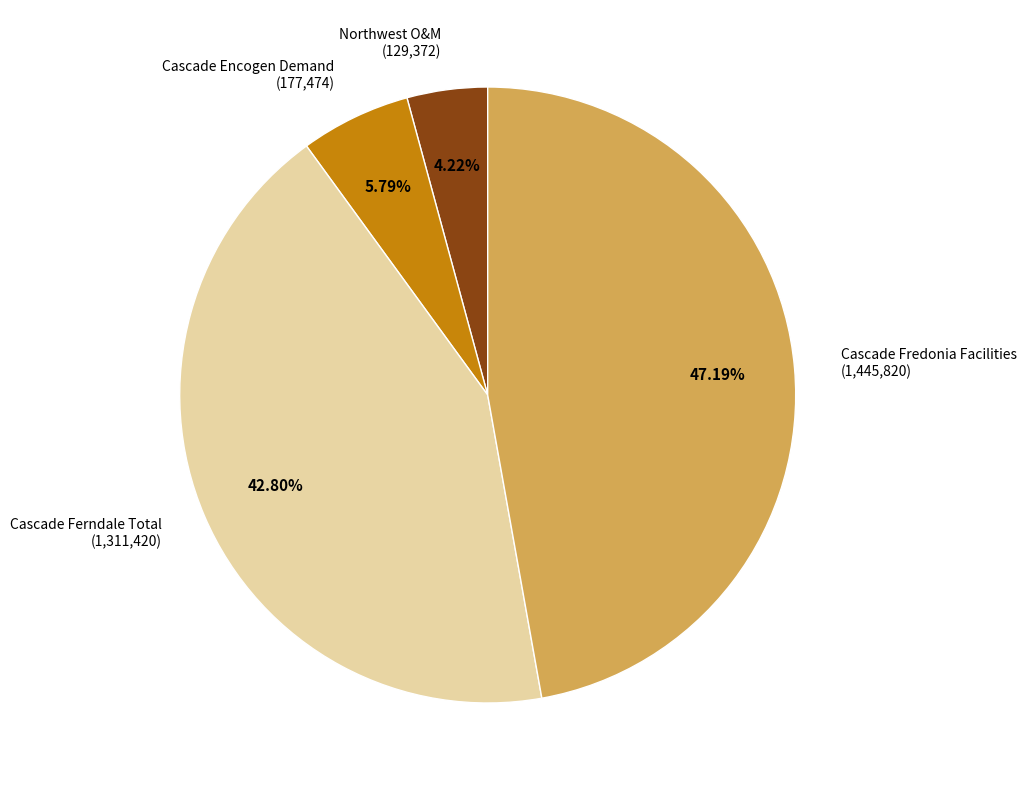

Between Cascade Ferndale Total and Cascade Encogen Demand, which is larger?

Cascade Ferndale Total